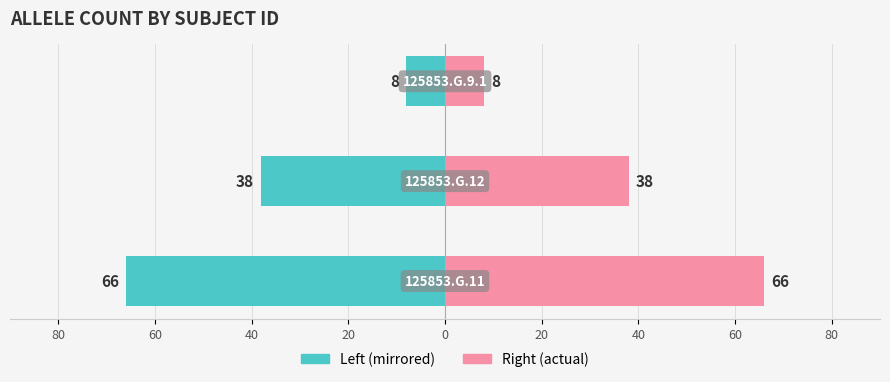

Reading left to right, extract all data points from this chart.

Allele count (left): -66	-38	-8
Allele count (right): 66	38	8